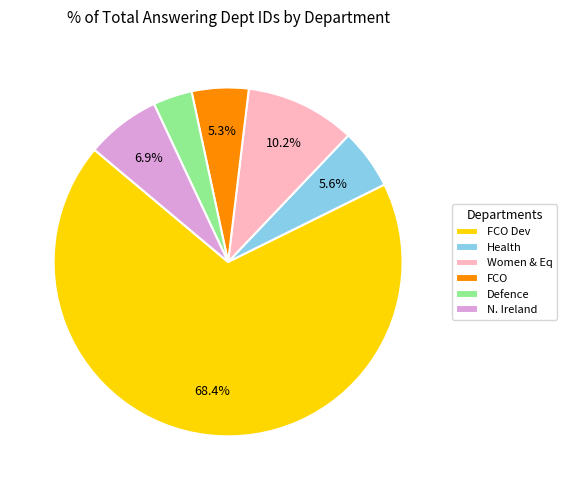

What is the majority slice?

FCO Dev